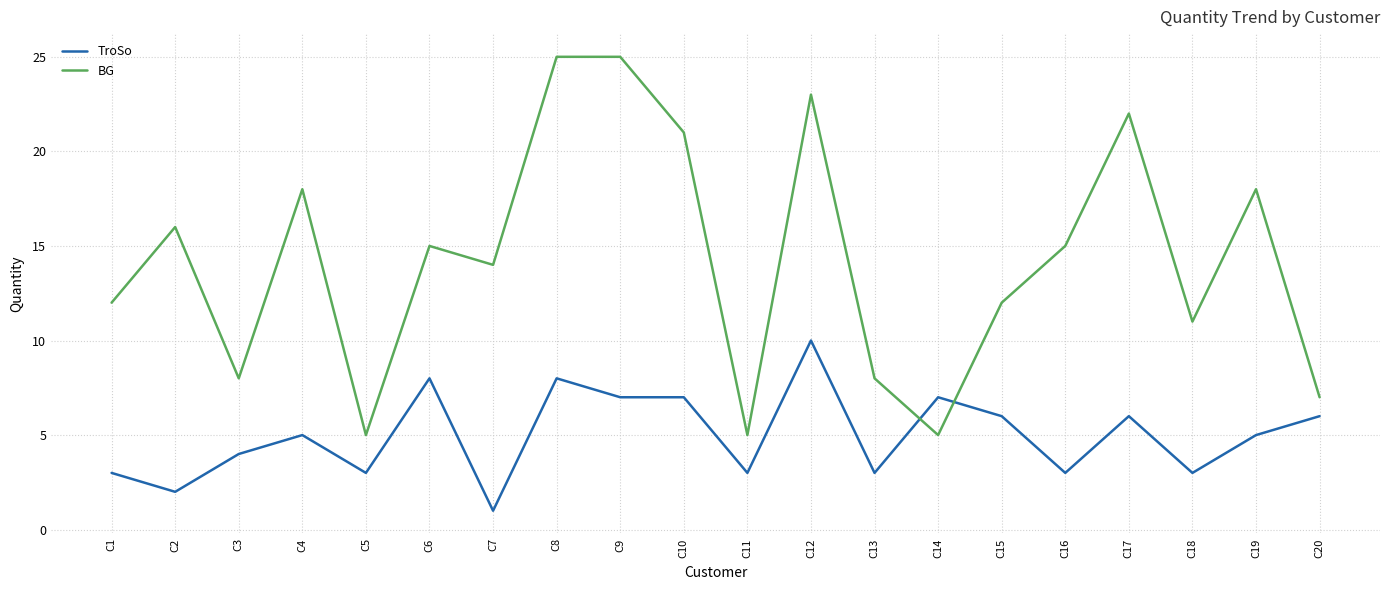

Read the BG value at C10, to the nearest 10.

20